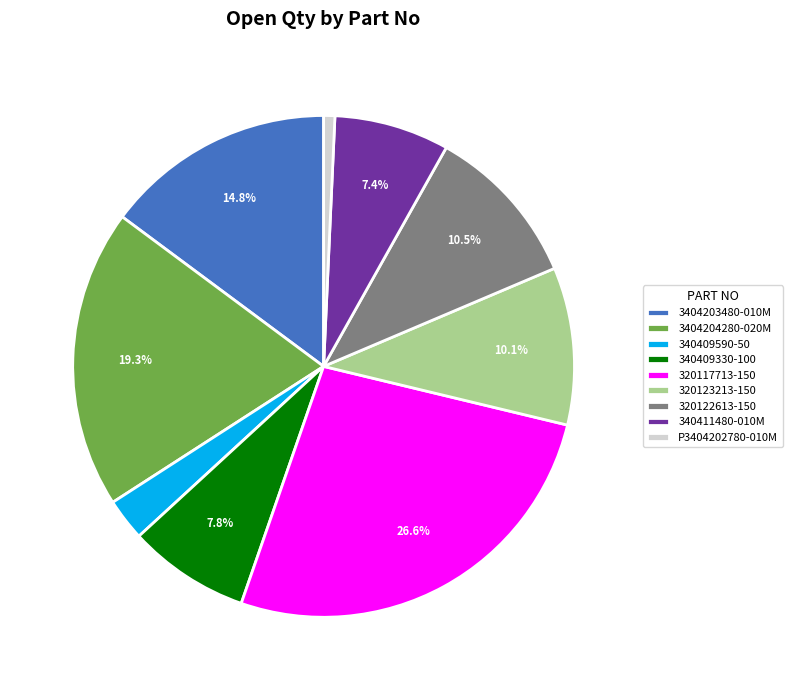

Does any single category account for the majority?

No